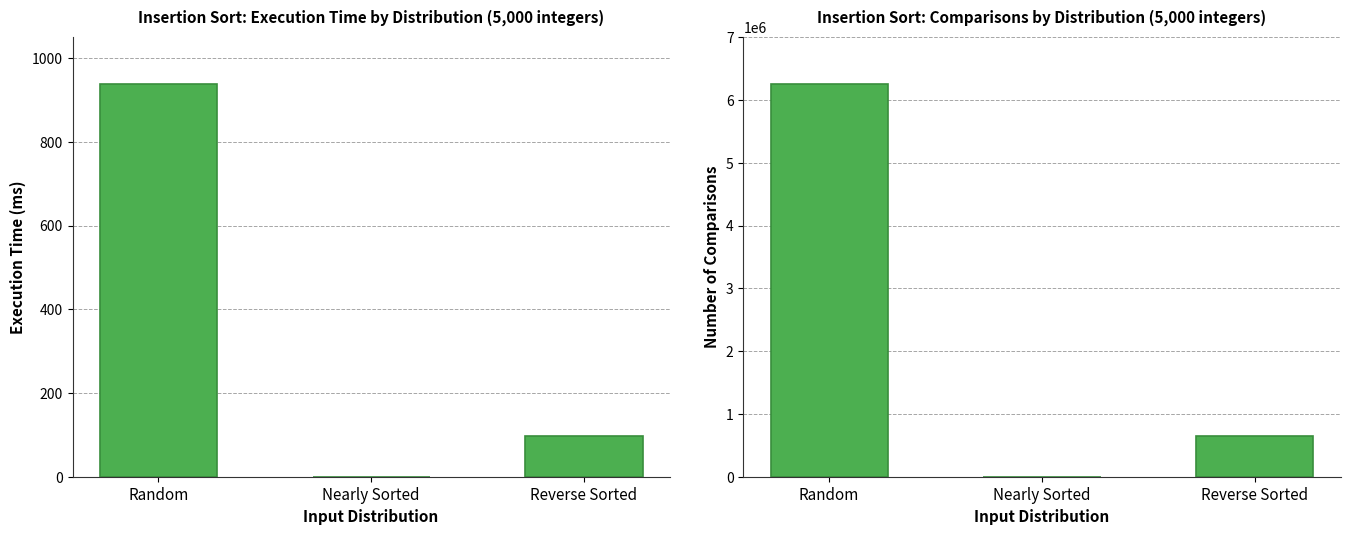

What is the label of the 2nd bar from the left?

Nearly Sorted